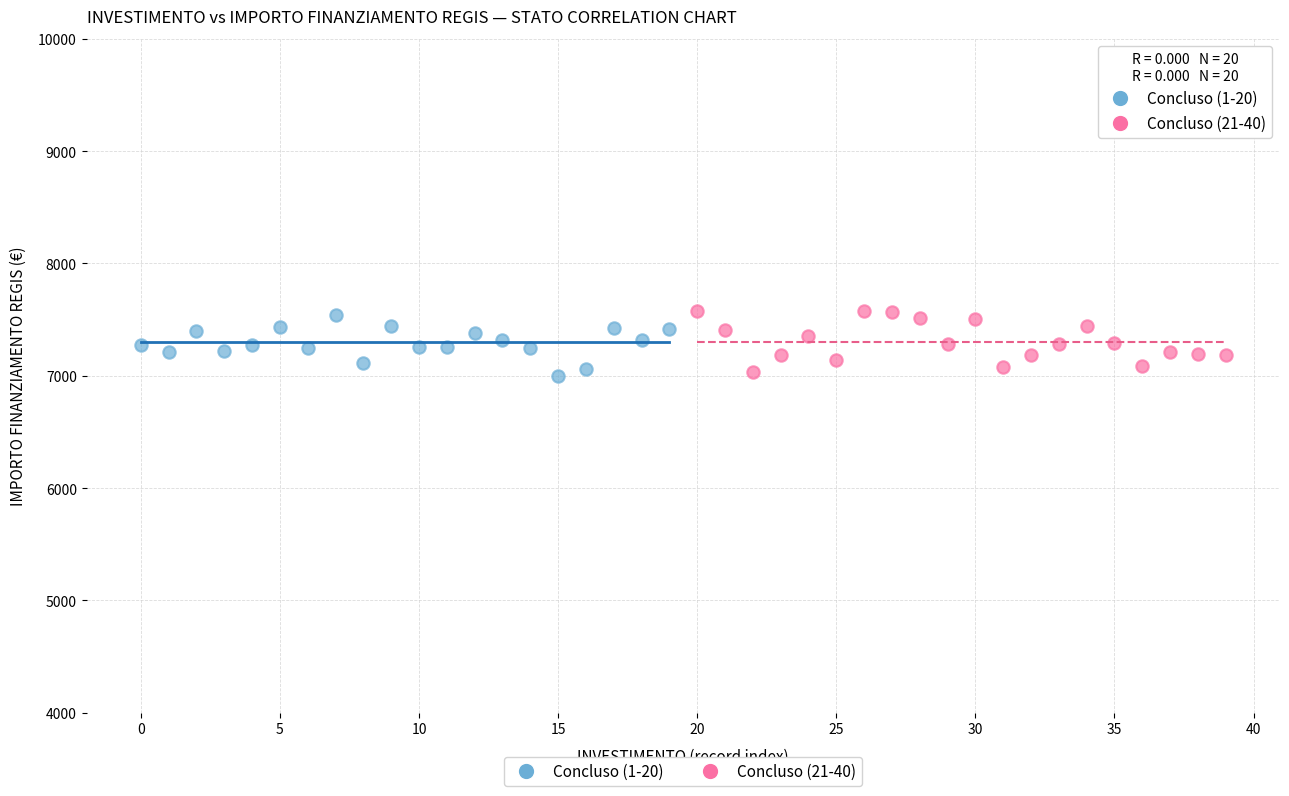

What are all the series names shown in the legend?

Concluso (1-20), Concluso (21-40)